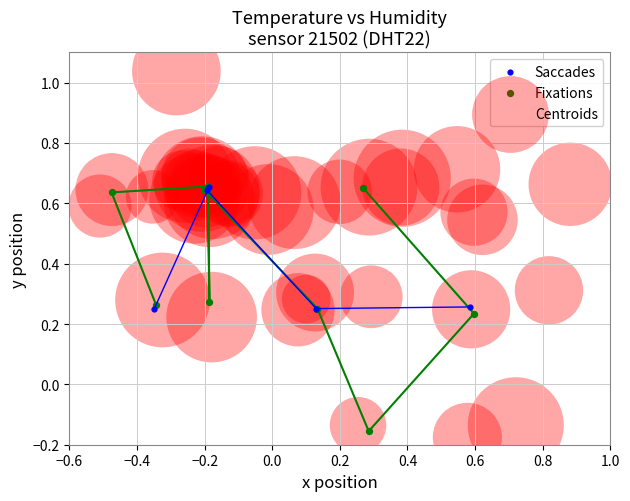

Which series has the largest Y range (max minus min)?

Centroids